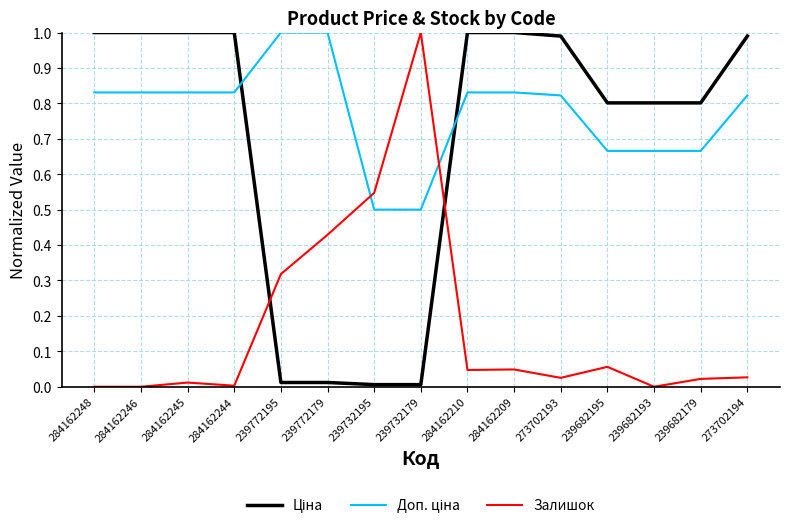

Does the chart display data point markers on the line(s)?

No